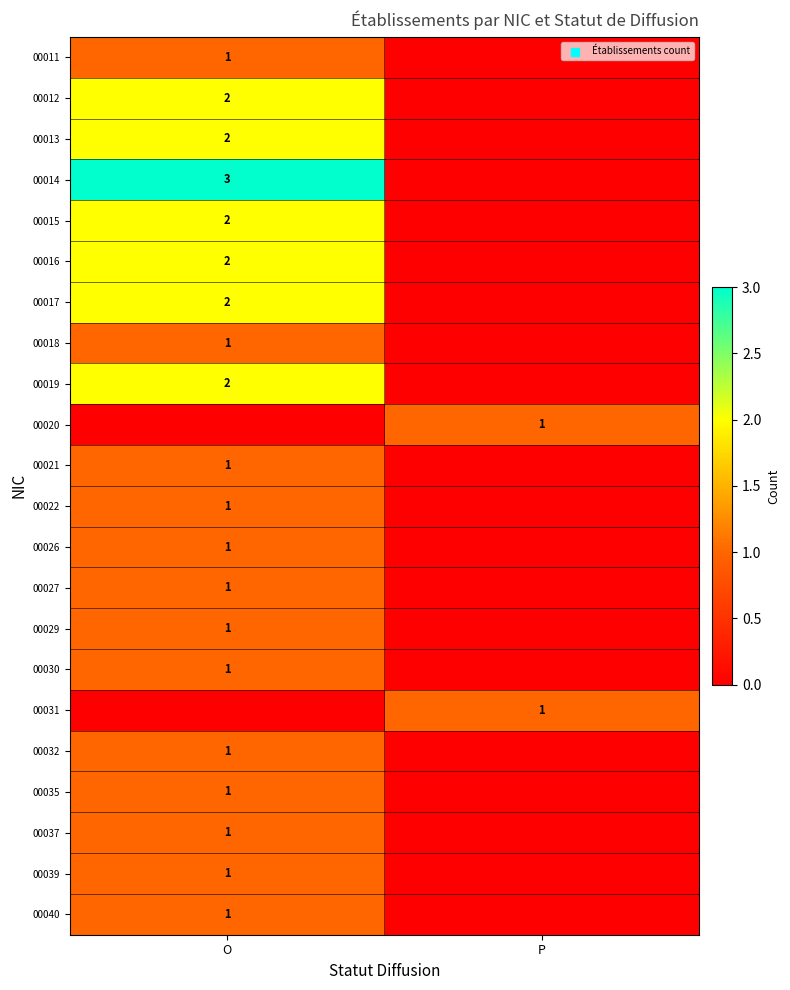

How many distinct data groups are displayed?

22